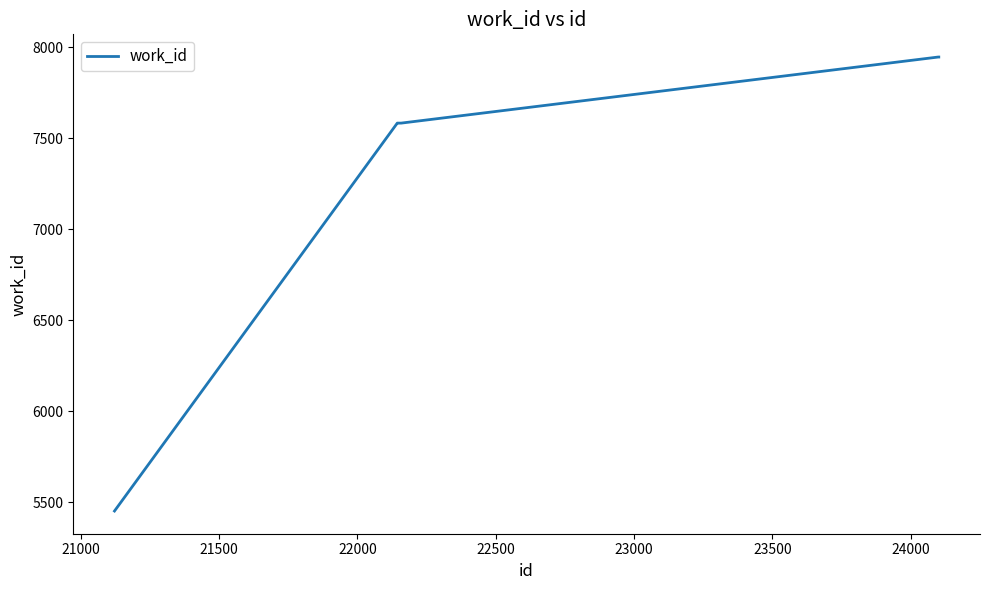

Does the chart have visible grid lines?

No